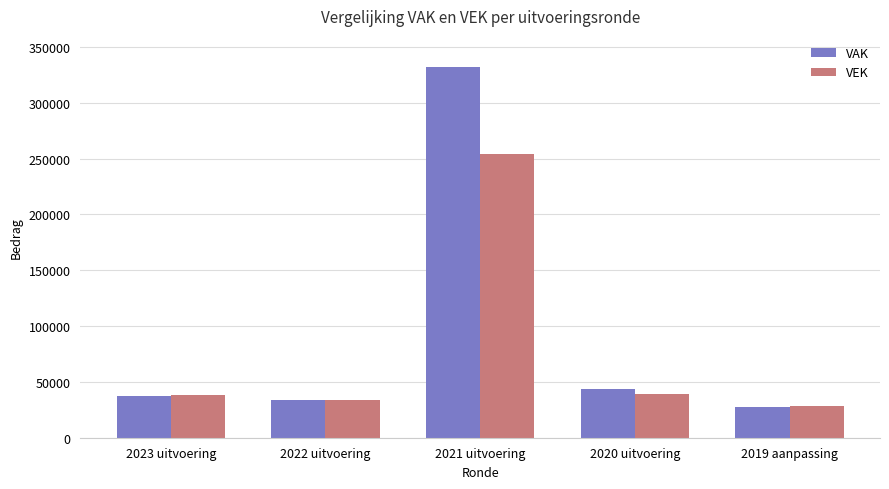

Does the chart contain any negative values?

No